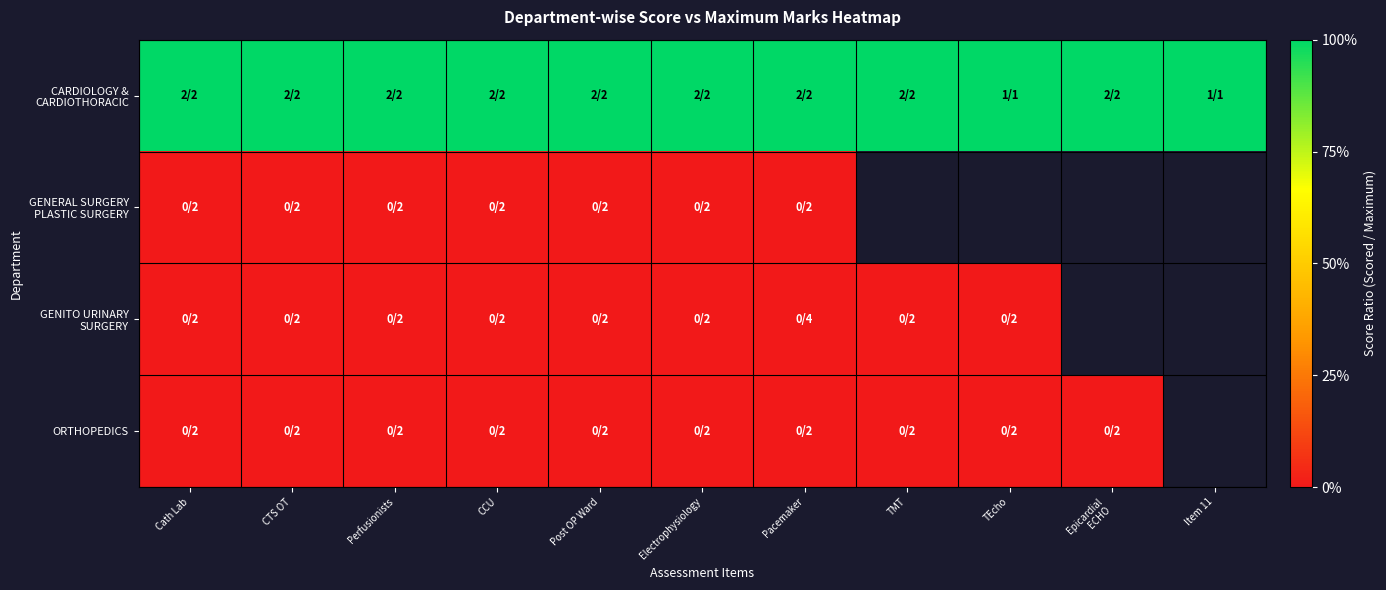

At how many categories does at least one series exceed 0?

11